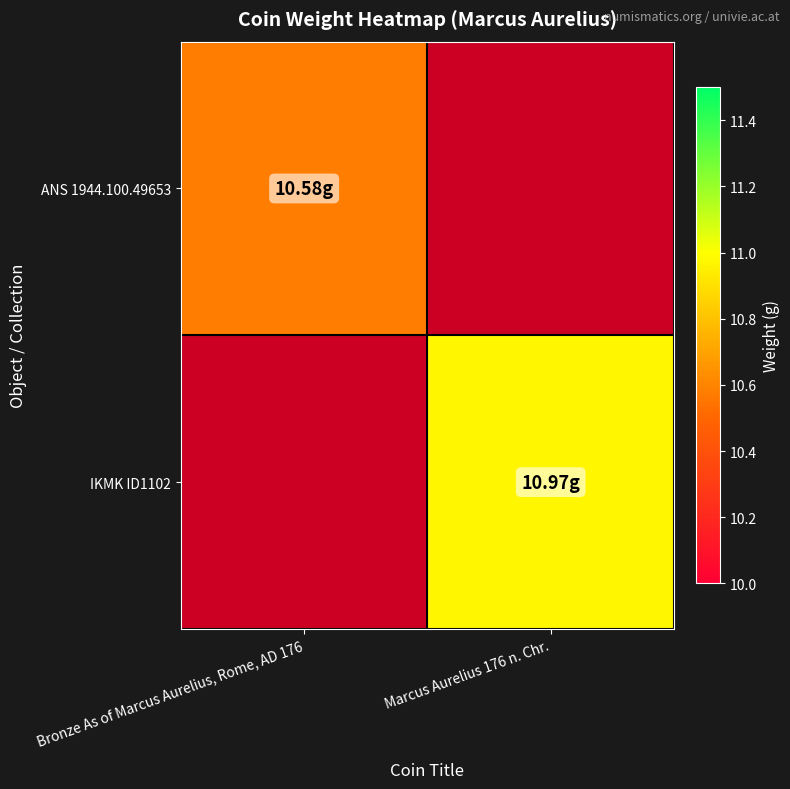

Is it true that ANS 1944.100.49653 equals 4.7 at Bronze As of Marcus Aurelius, Rome, AD 176?

False